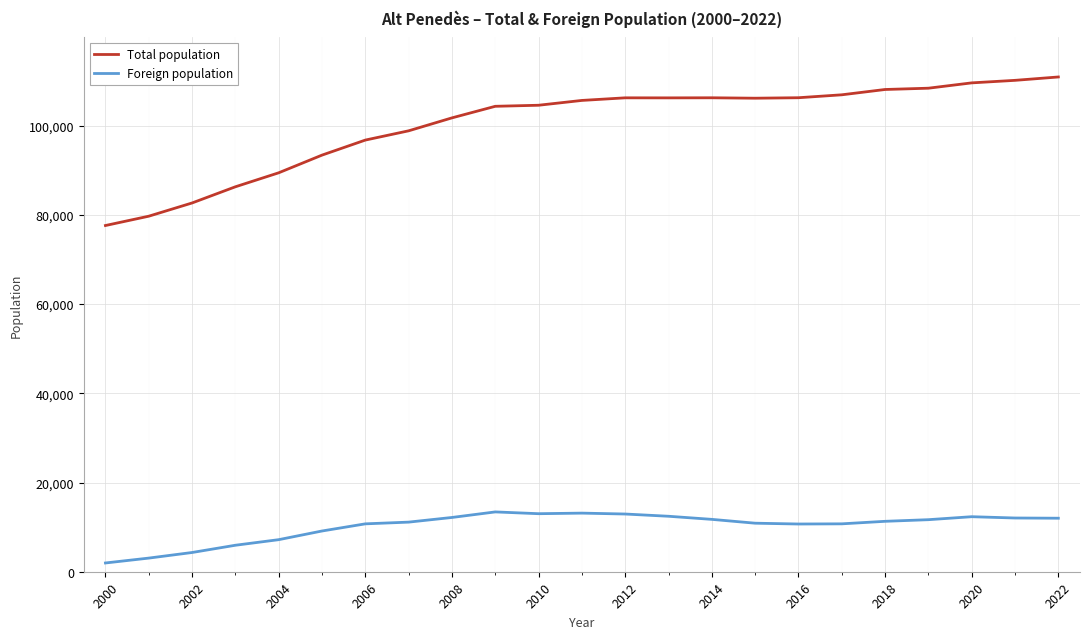

True or false: Foreign population and Total population cross at least once.

False